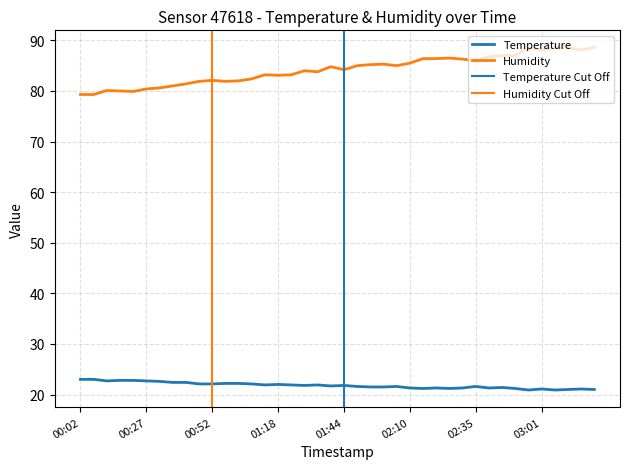

At which category does the chart reach its peak across all series?

03:06